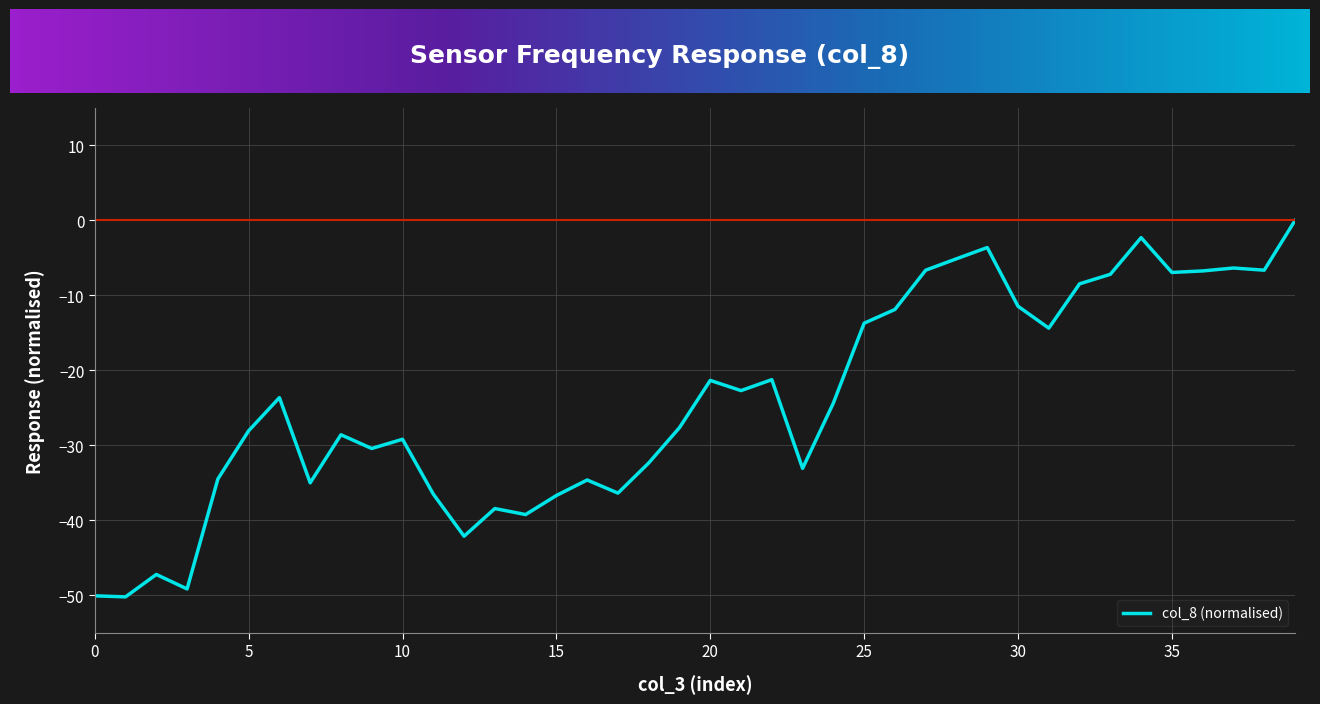

What is the minimum value shown in the chart?

-50.2